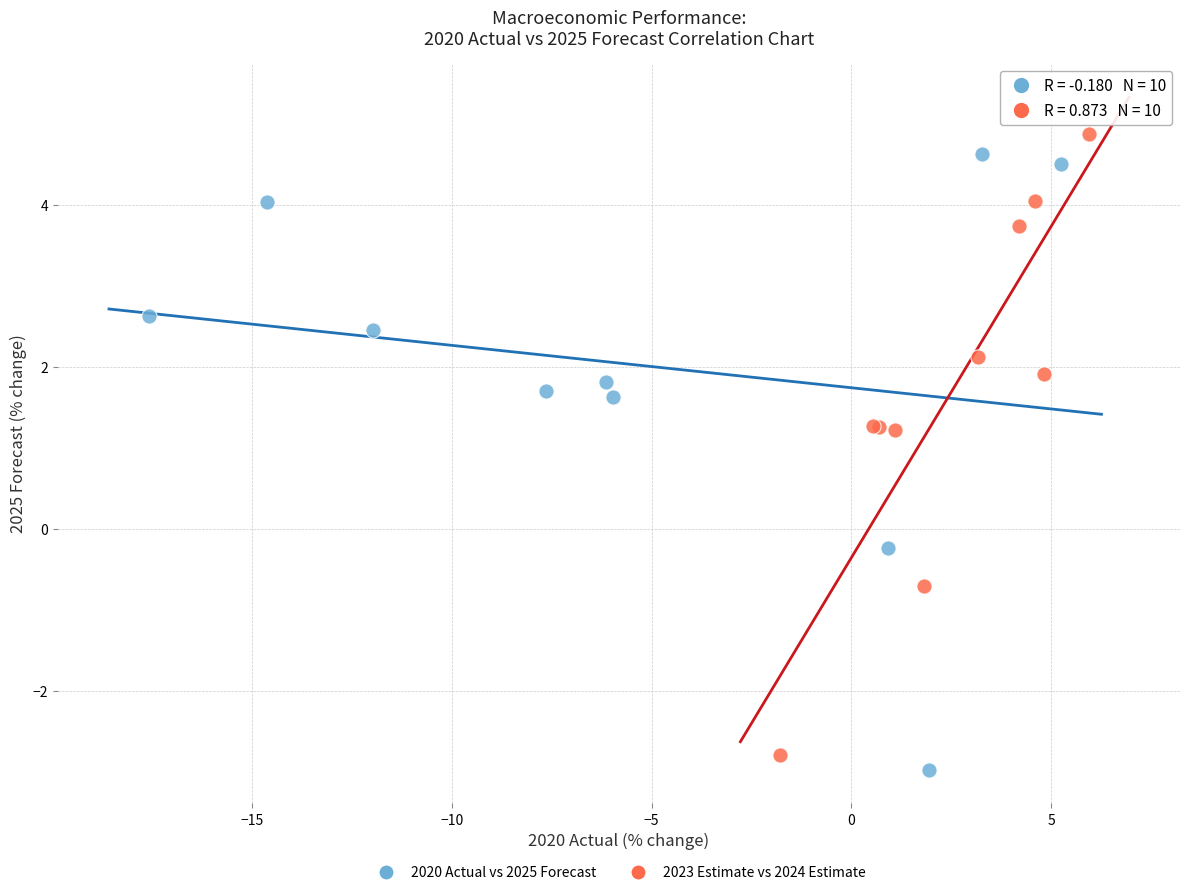

Which series has the widest spread of Y values?

2023 Estimate vs 2024 Estimate